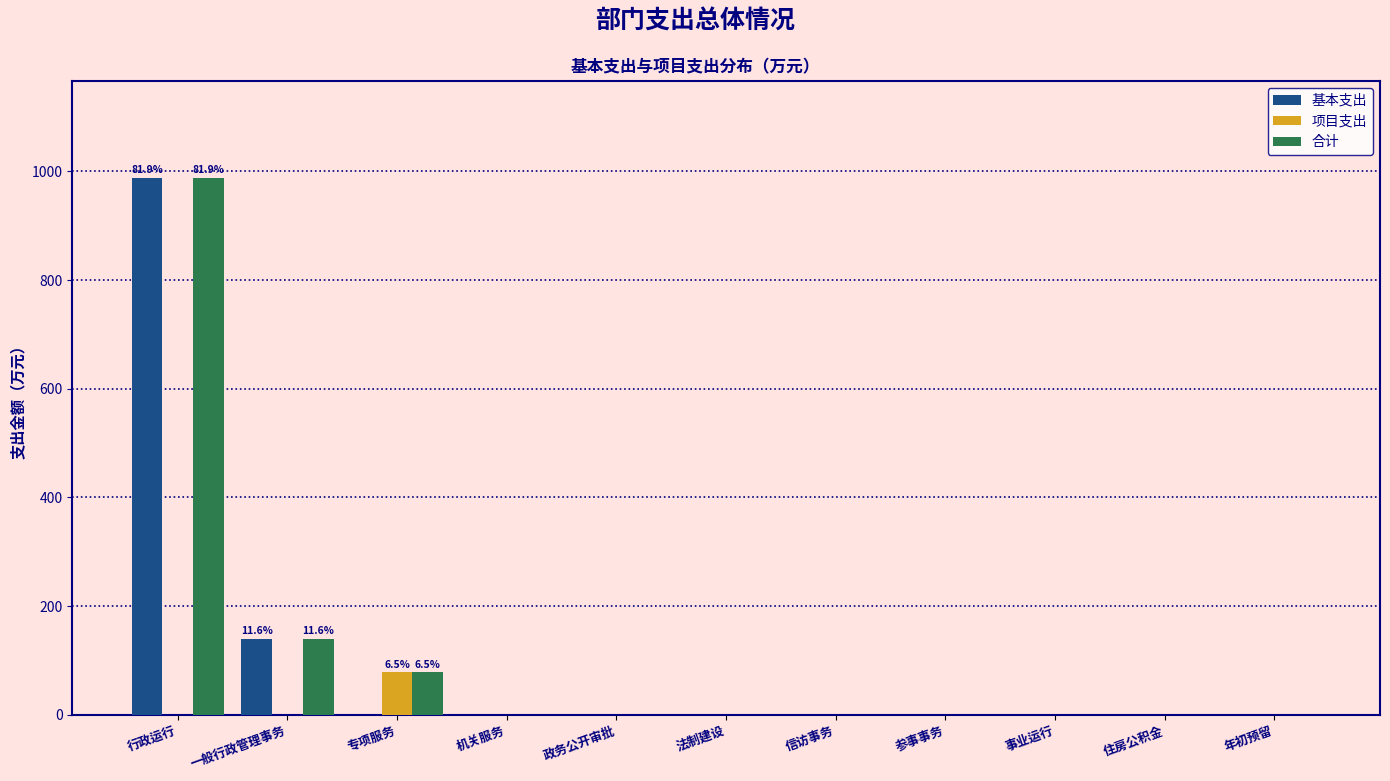

What is the sum of all 合计 values?

1206.4